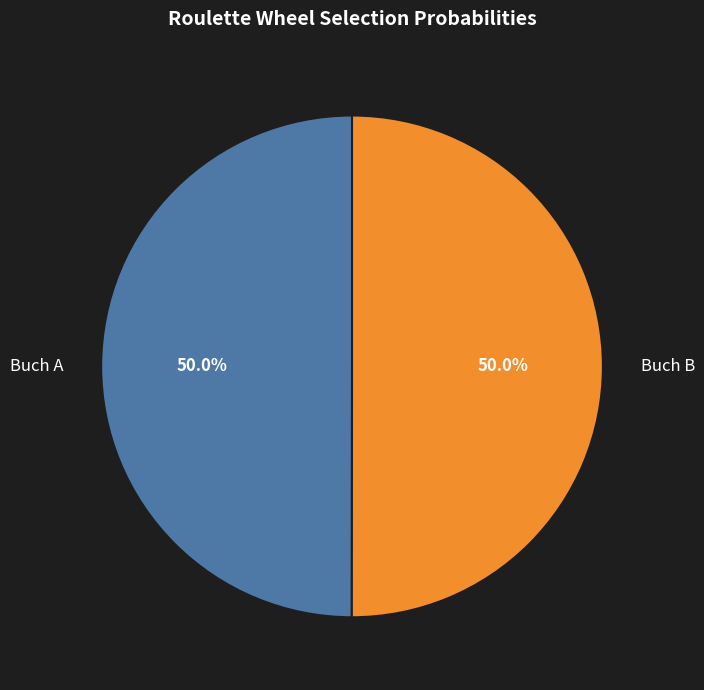

Combined, do Buch A and Buch B account for over 50%?

Yes